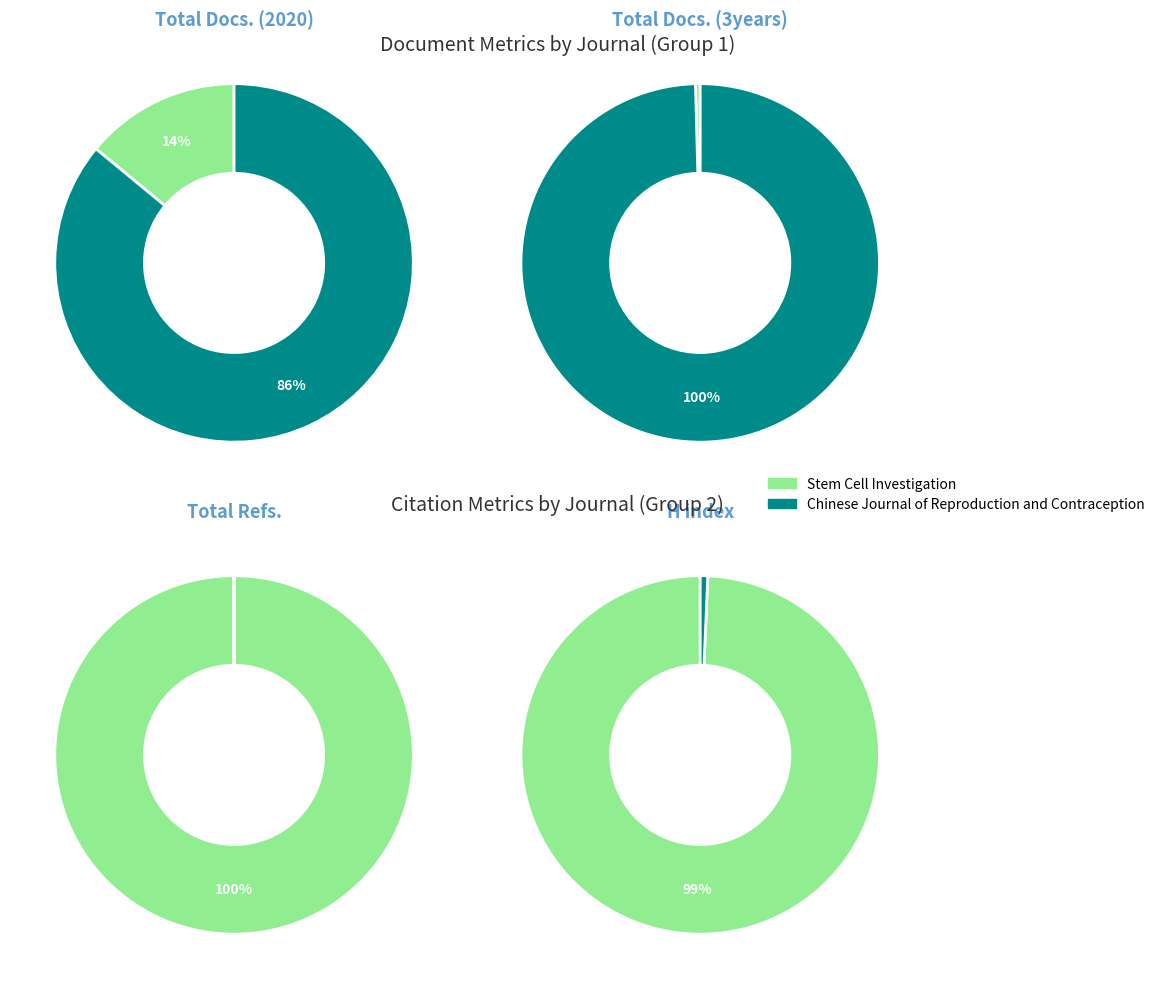

To the nearest percent, what is the difference between the largest and smallest slice percentages?

99%